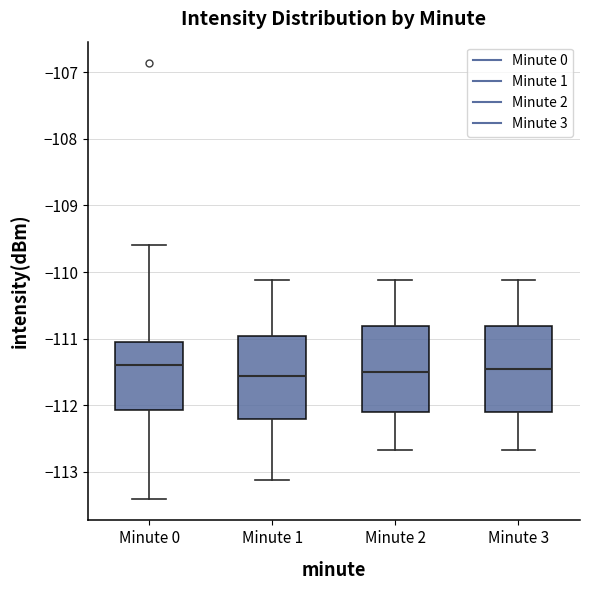

Reading left to right, read every box against the y-axis: the position of its median line, the range the box covers, and the ends of its whiskers. The values are not printed on the chart, so give them approximately, as read against the axis.

Minute 0: median -111.4, box -112.1 to -111.0, whiskers -113.4 to -109.6
Minute 1: median -111.6, box -112.2 to -111.0, whiskers -113.1 to -110.1
Minute 2: median -111.5, box -112.1 to -110.8, whiskers -112.7 to -110.1
Minute 3: median -111.5, box -112.1 to -110.8, whiskers -112.7 to -110.1